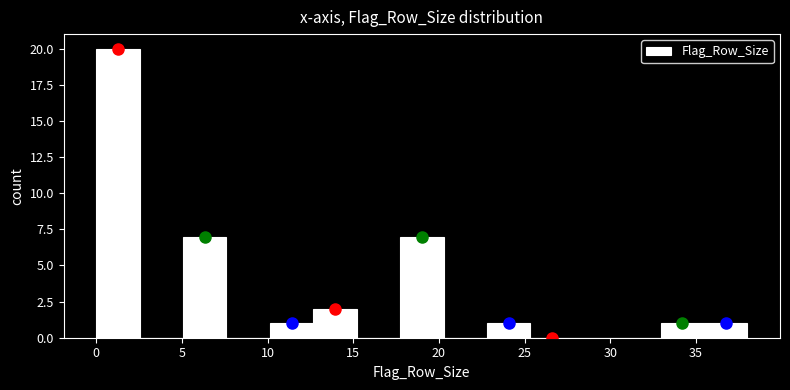

Reading left to right, list every bar in this chart as the range it spans on the x-axis followed by its height. Neither the bar edges nor the heights are printed on the chart, so give them approximately, as read against the axes.

0.0 to 2.5: 20
2.5 to 5.0: 0
5.0 to 7.5: 7
7.5 to 10.0: 0
10.0 to 12.5: 1
12.5 to 15.0: 2
15.0 to 17.5: 0
17.5 to 20.5: 7
20.5 to 23.0: 0
23.0 to 25.5: 1
25.5 to 28.0: 0
28.0 to 30.5: 0
30.5 to 33.0: 0
33.0 to 35.5: 1
35.5 to 38.0: 1